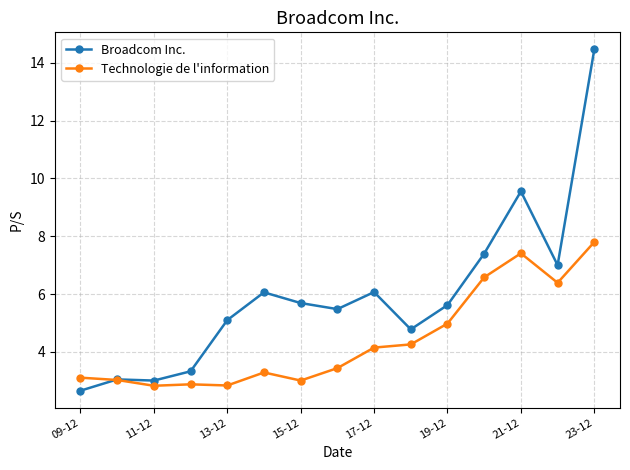

True or false: Broadcom Inc. and Technologie de l'information cross at least once.

True